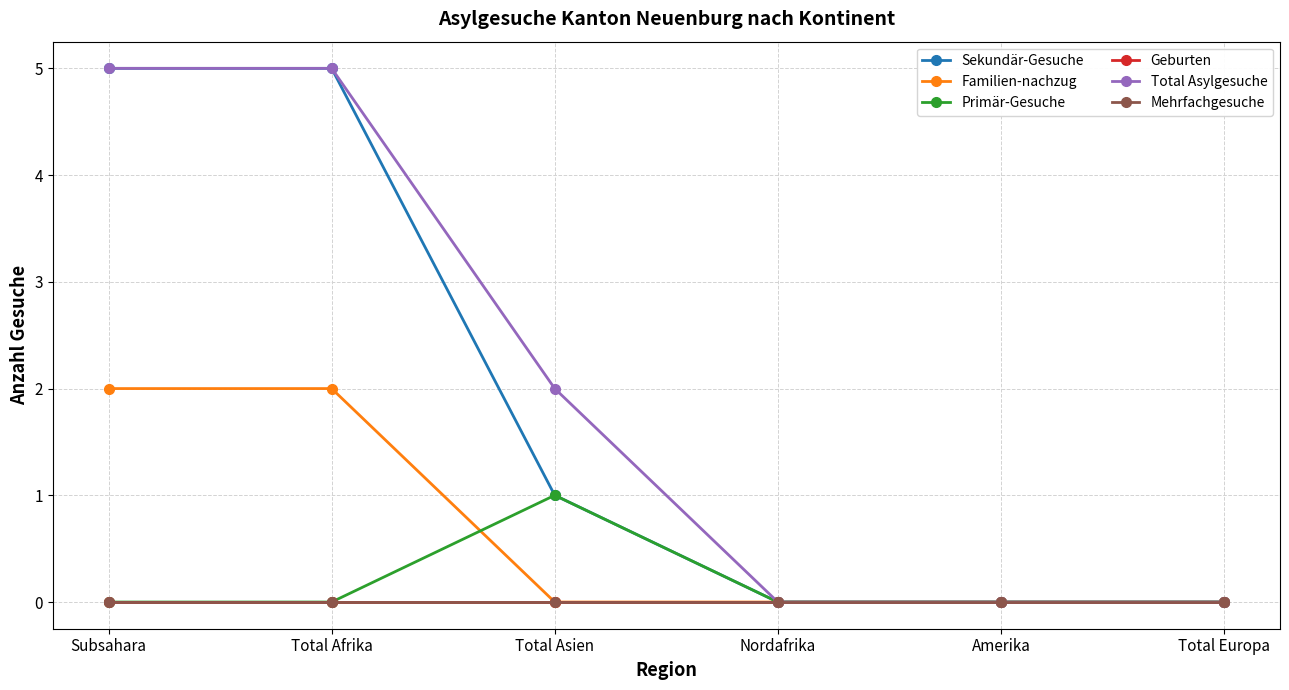

Which has a higher value, Total Asien or Nordafrika?

Total Asien